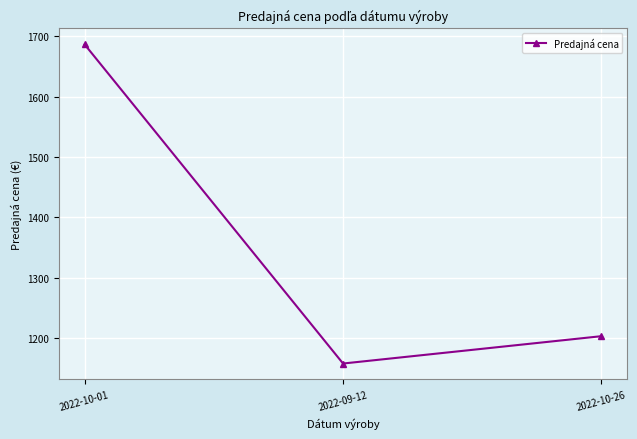

What is the difference between the values at 2022-10-26 and 2022-09-12?

45.3